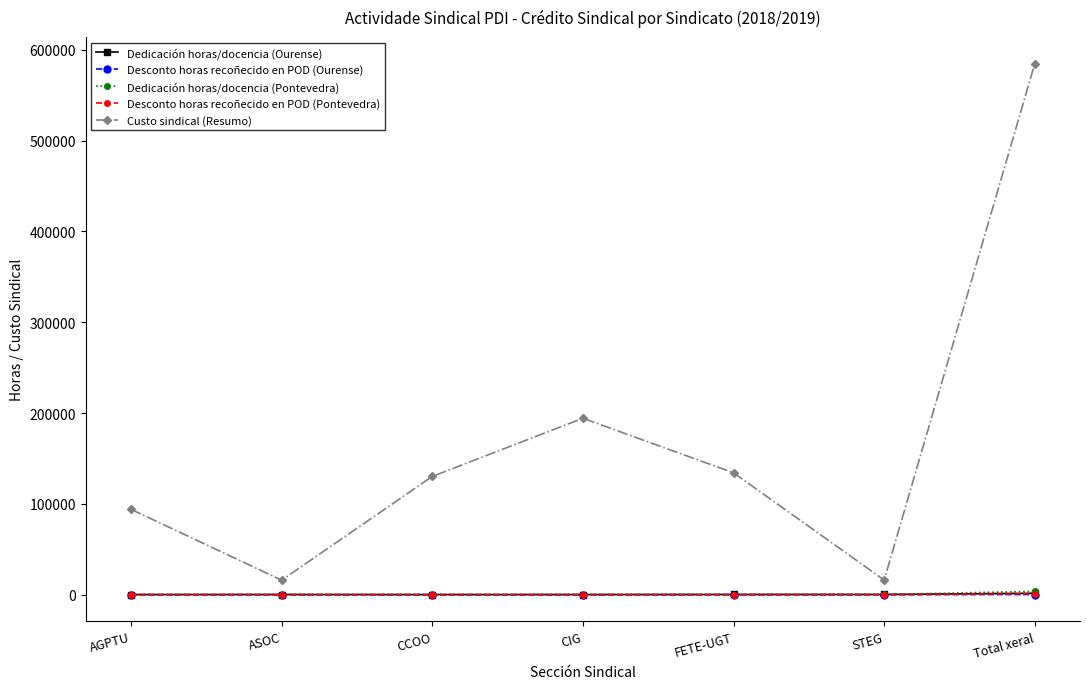

True or false: Dedicación horas/docencia (Pontevedra) and Custo sindical (Resumo) intersect in this chart.

False